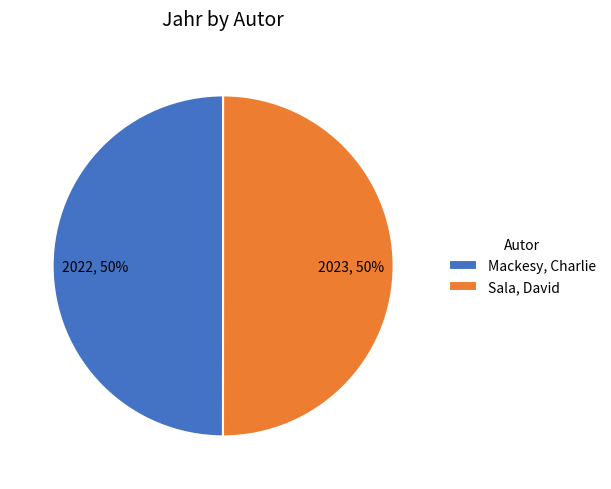

True or false: Mackesy, Charlie accounts for 50% of the total.

True